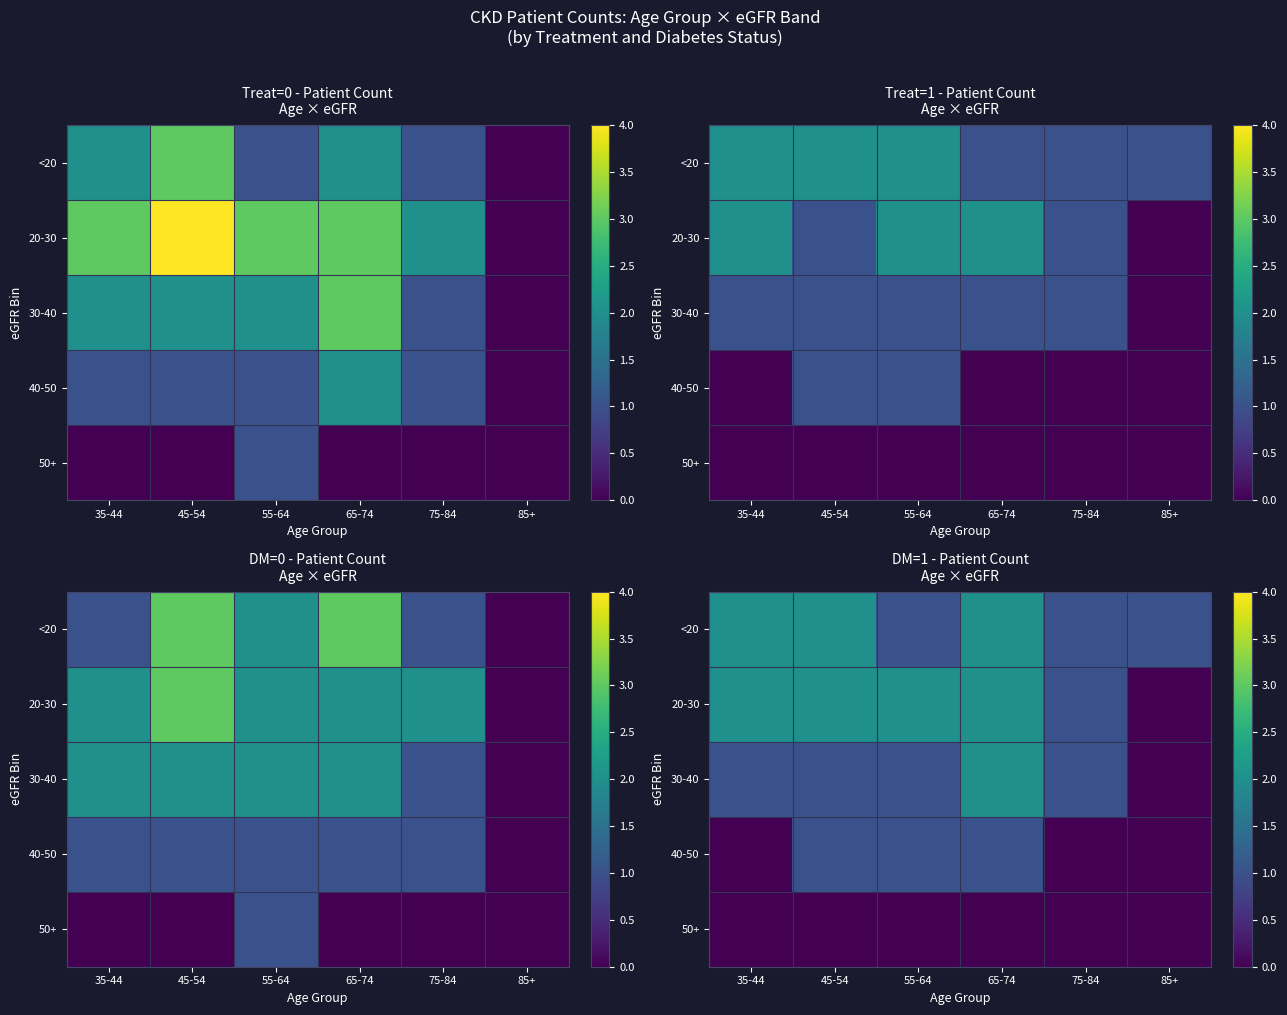

The value of <20 at 45-54 is 2. True or false?

True